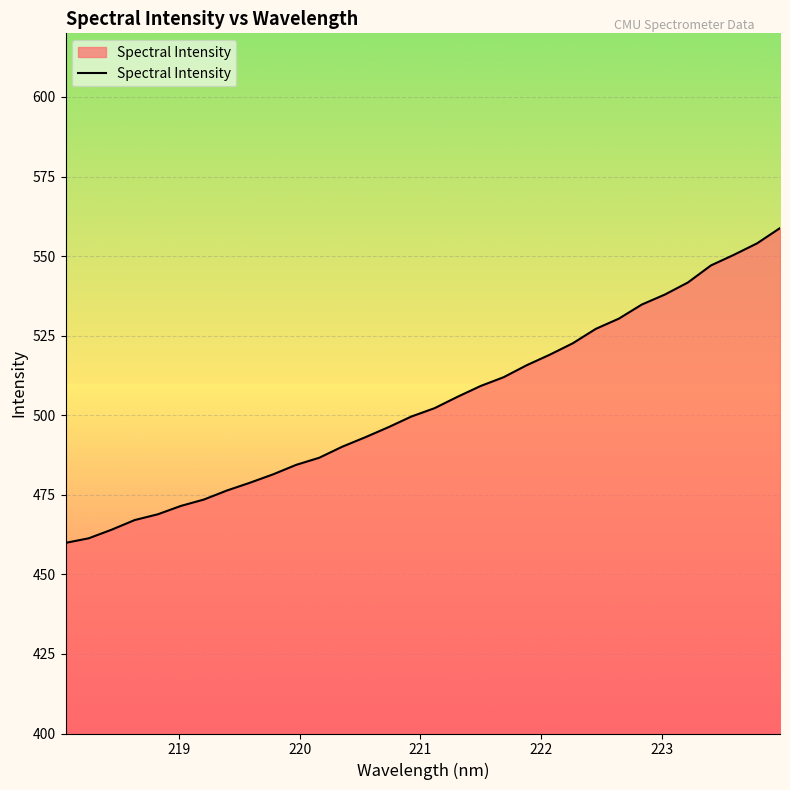

What is the smallest value displayed?

459.9